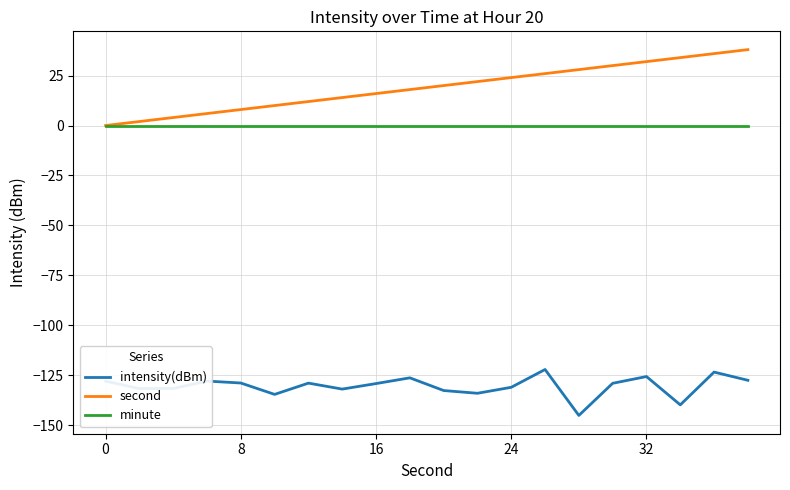

True or false: minute and intensity(dBm) cross at least once.

False